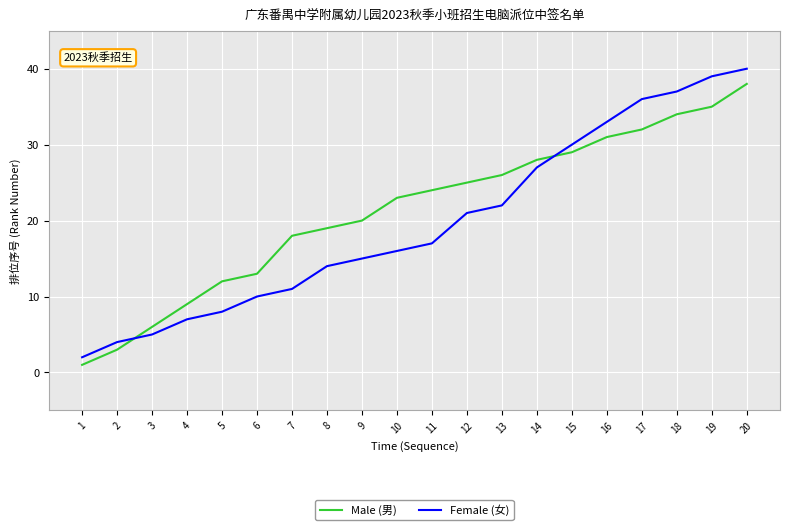

What is the sum of the Female (女) values at 19 and 7?

50